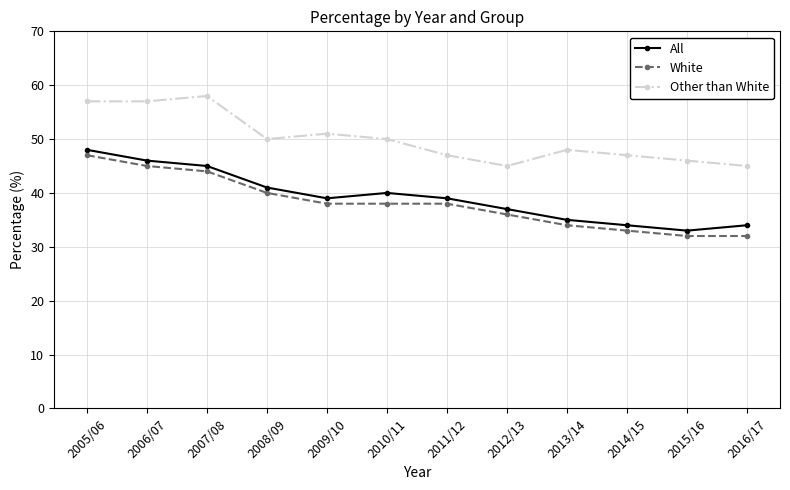

Is the value of Other than White at 2011/12 greater than the value of All at 2005/06?

No